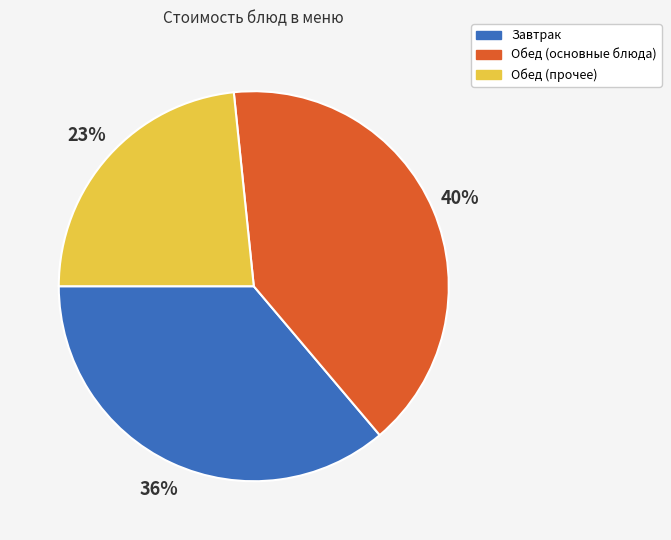

Count the number of slices in the pie.

3